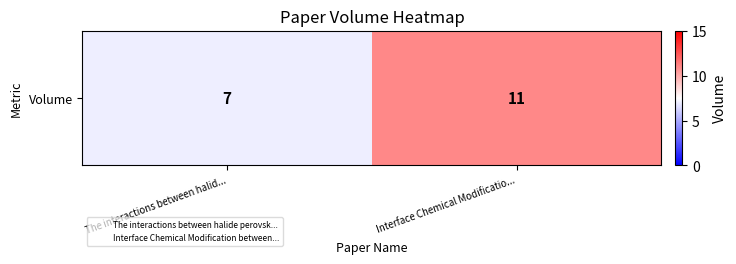

What is the change in value from The interactions between halid... to Interface Chemical Modificatio...?

+4